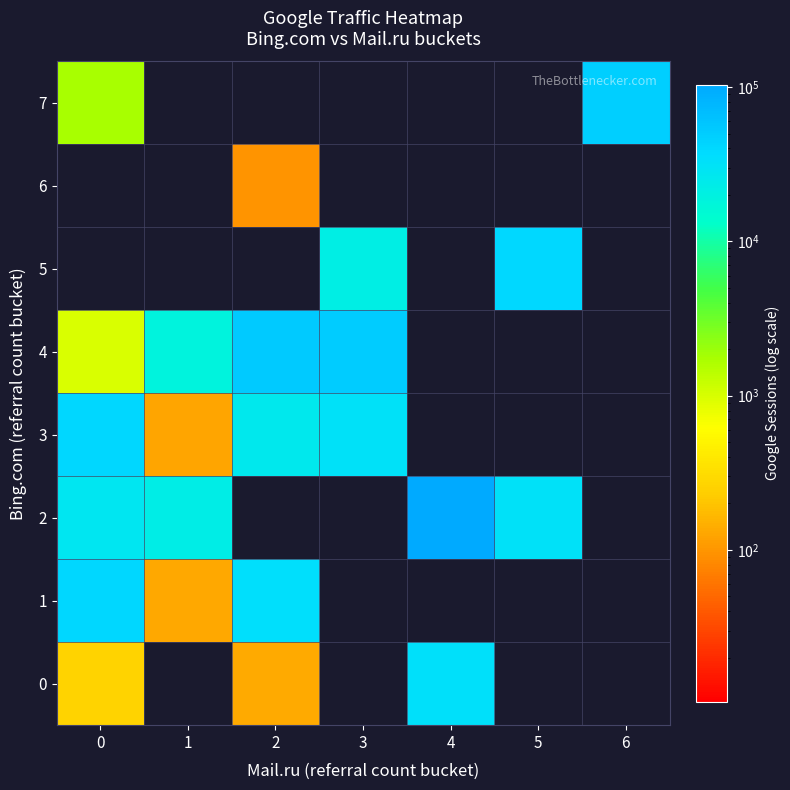

Reading right to left, transcribe all the data shown in this chart.

0: 6=0	5=0	4=33434	3=0	2=137	1=0	0=259
1: 6=0	5=0	4=0	3=0	2=34411	1=130	0=40973
2: 6=0	5=32290	4=103476	3=0	2=0	1=22379	0=27794
3: 6=0	5=0	4=0	3=31829	2=25988	1=124	0=41441
4: 6=0	5=0	4=0	3=51701	2=53313	1=19073	0=965
5: 6=0	5=40531	4=0	3=21367	2=0	1=0	0=0
6: 6=0	5=0	4=0	3=0	2=99	1=0	0=0
7: 6=48090	5=0	4=0	3=0	2=0	1=0	0=1740